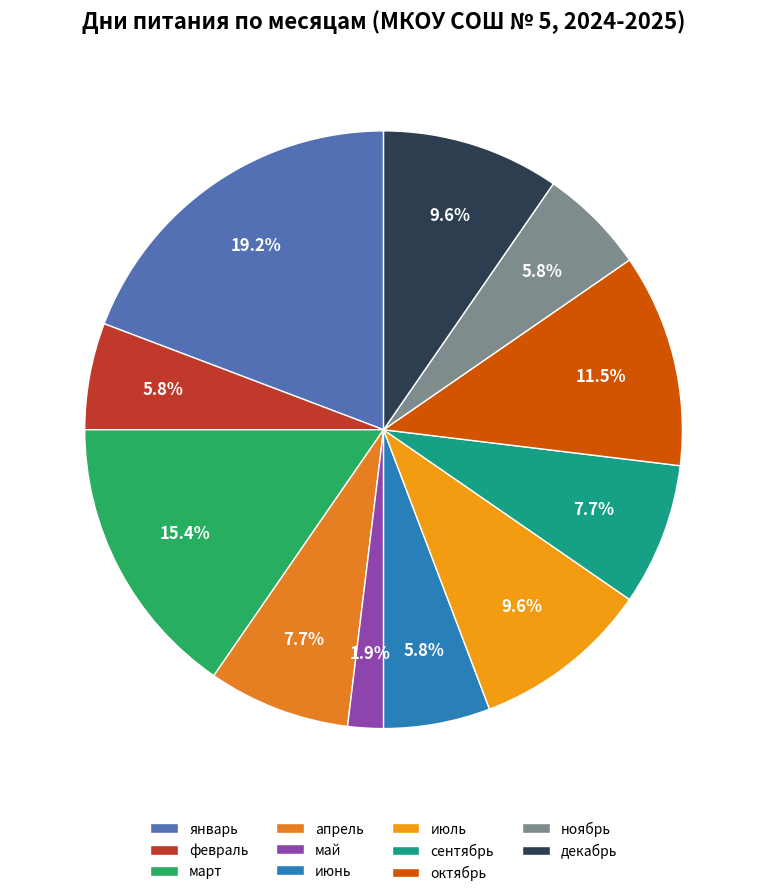

Combined, do сентябрь and декабрь account for over 50%?

No